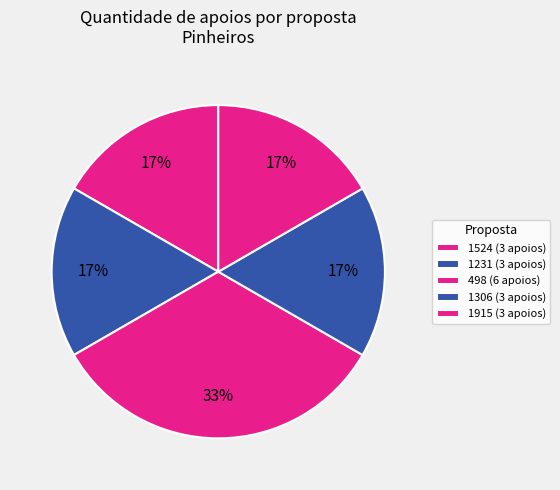

True or false: 498 accounts for 33% of the total.

True